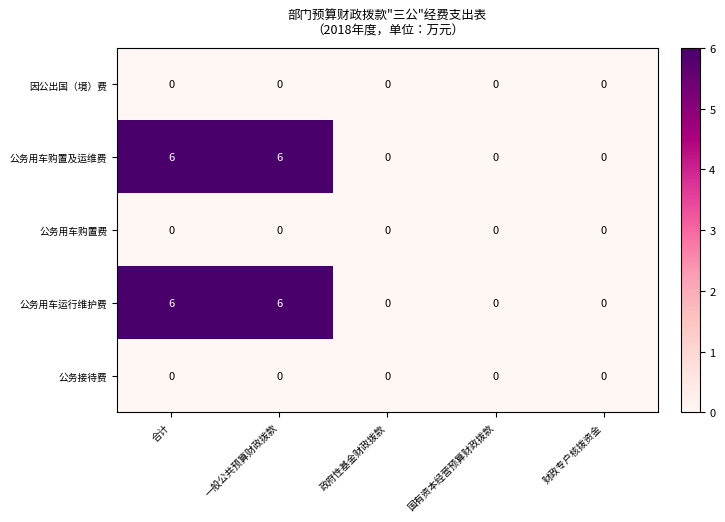

How many 公务用车购置及运维费 values are between 0 and 6?

5